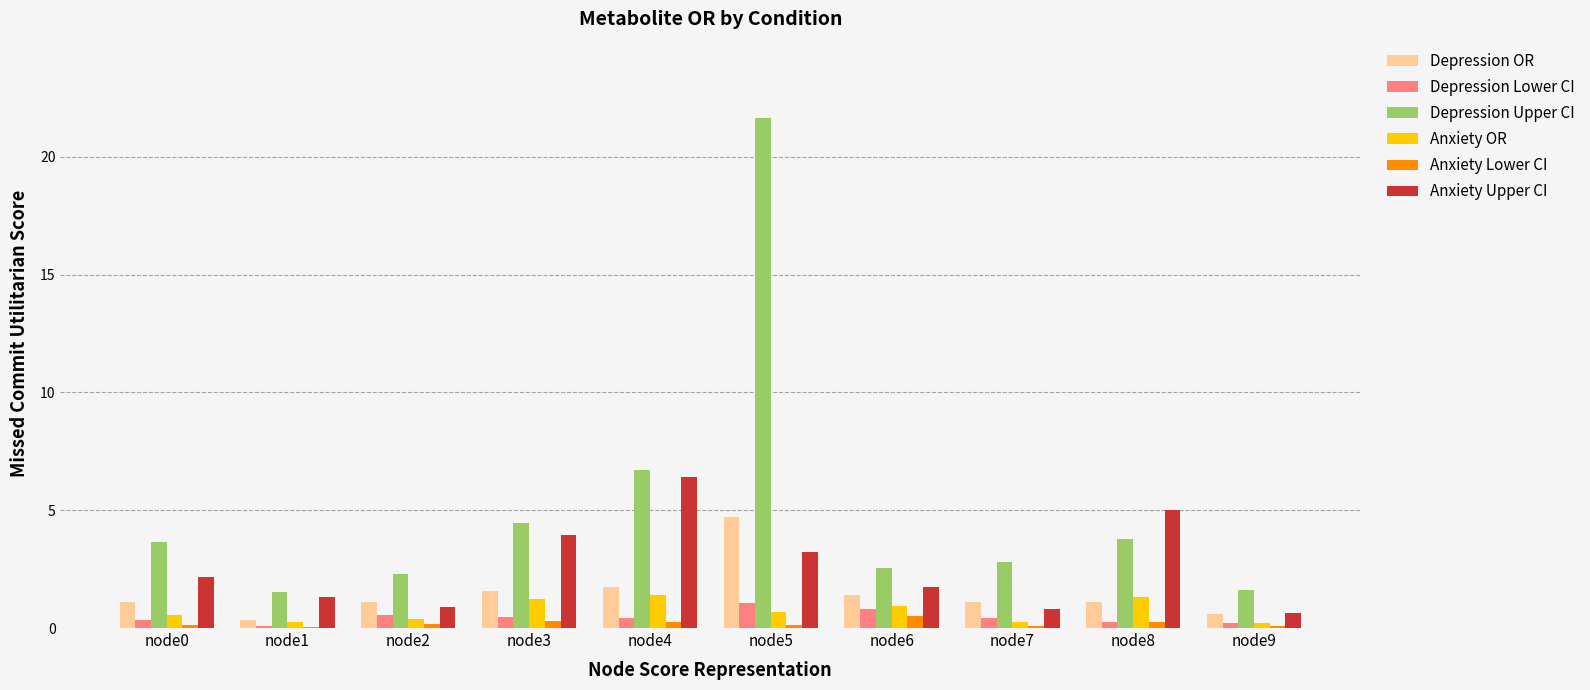

True or false: Anxiety Lower CI has a value of 0.2 at node8.

True